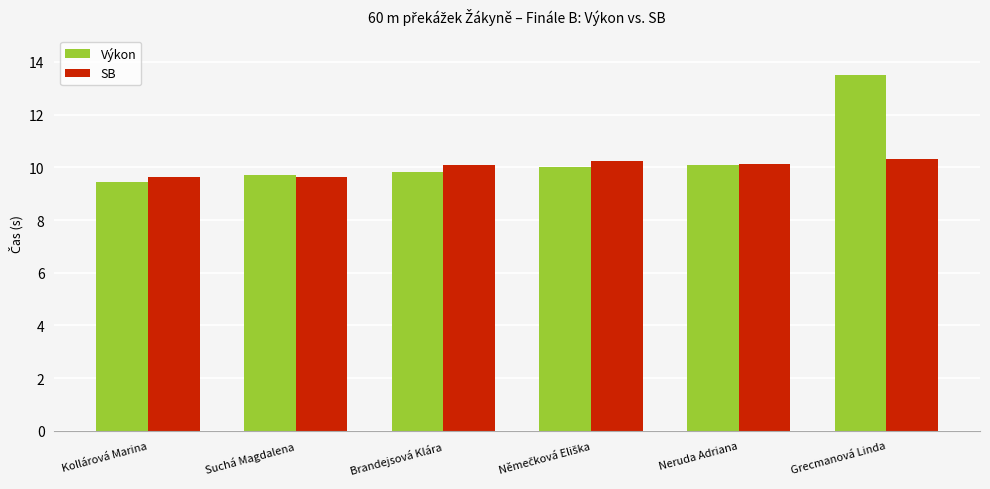

What is the value of the Výkon bar at the 6th from the left?

13.5